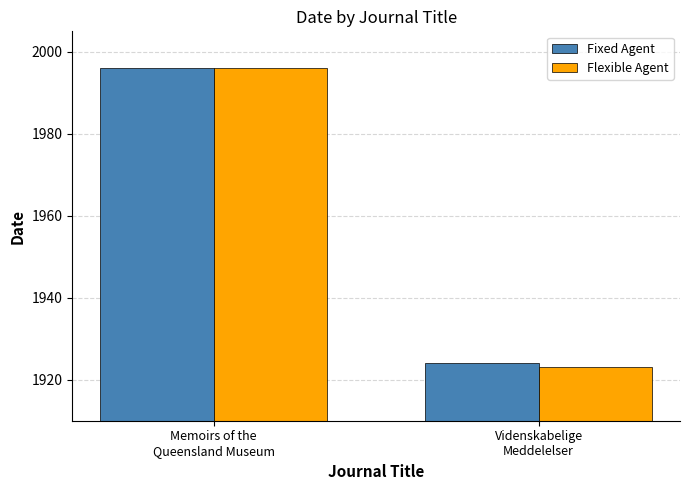

What is the label of the 2nd bar from the right?

Memoirs of the
Queensland Museum